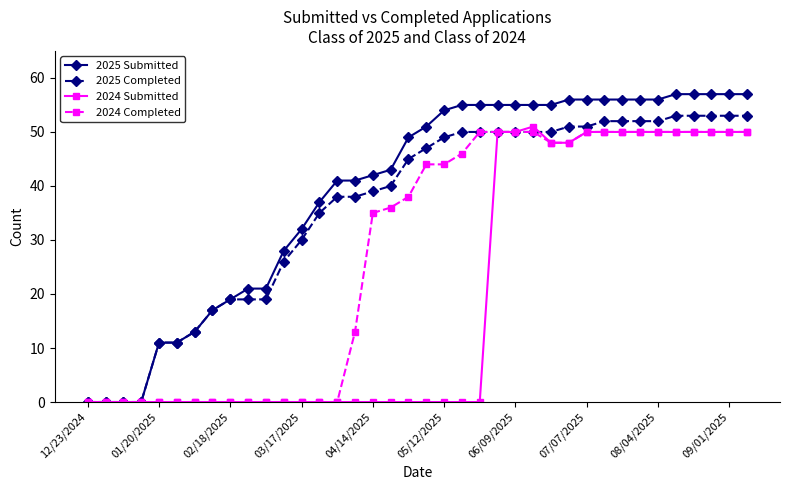

What is the average value of the 2025 Submitted series?

39